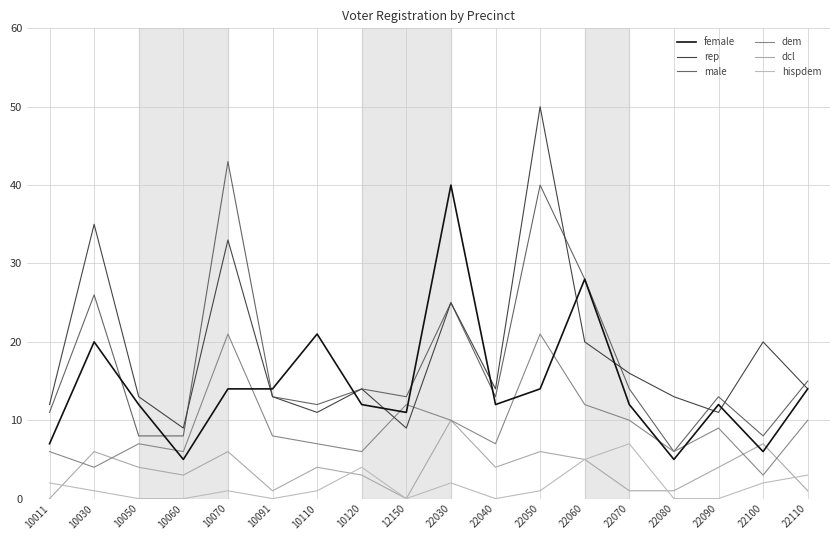

True or false: dem has more than 2 interior local peaks.

True